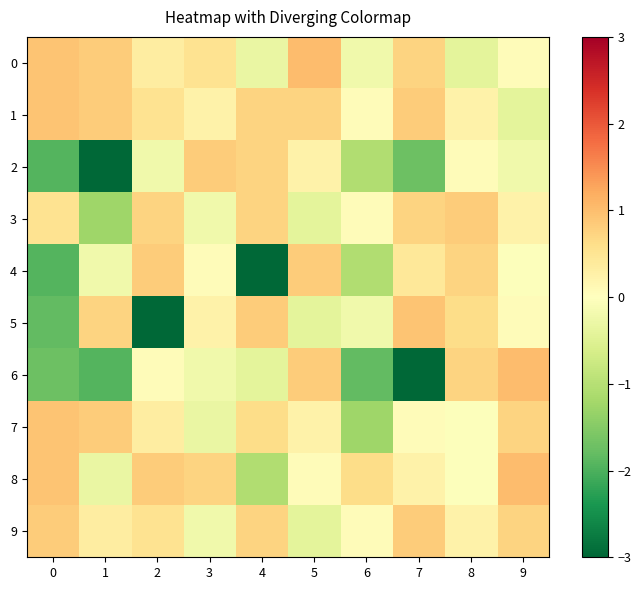

At which category is the sum across all series the highest?

9